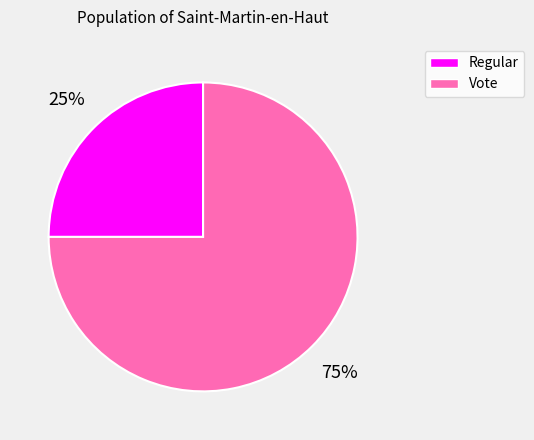

To the nearest percent, what is the difference between the largest and smallest slice percentages?

50%